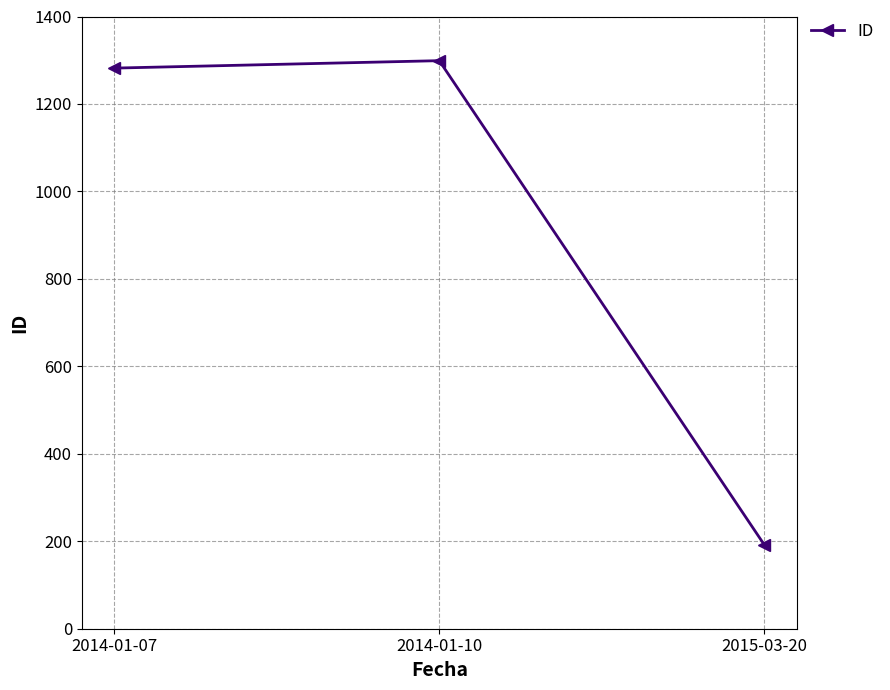

What is the average value?

924